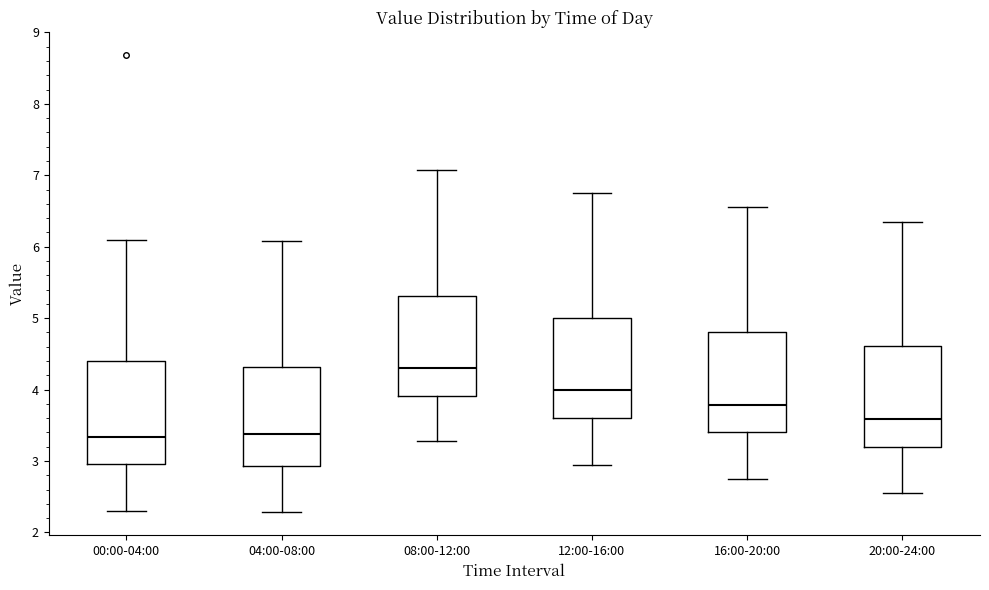

Which box's median line is the highest?

08:00-12:00